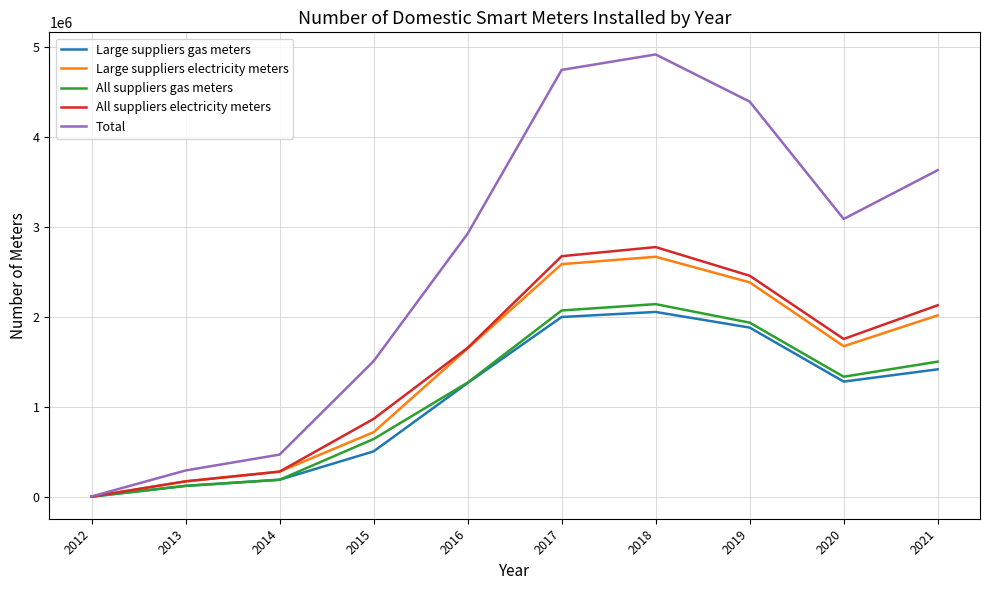

Is the value of Large suppliers electricity meters at 2015 greater than the value of All suppliers gas meters at 2018?

No